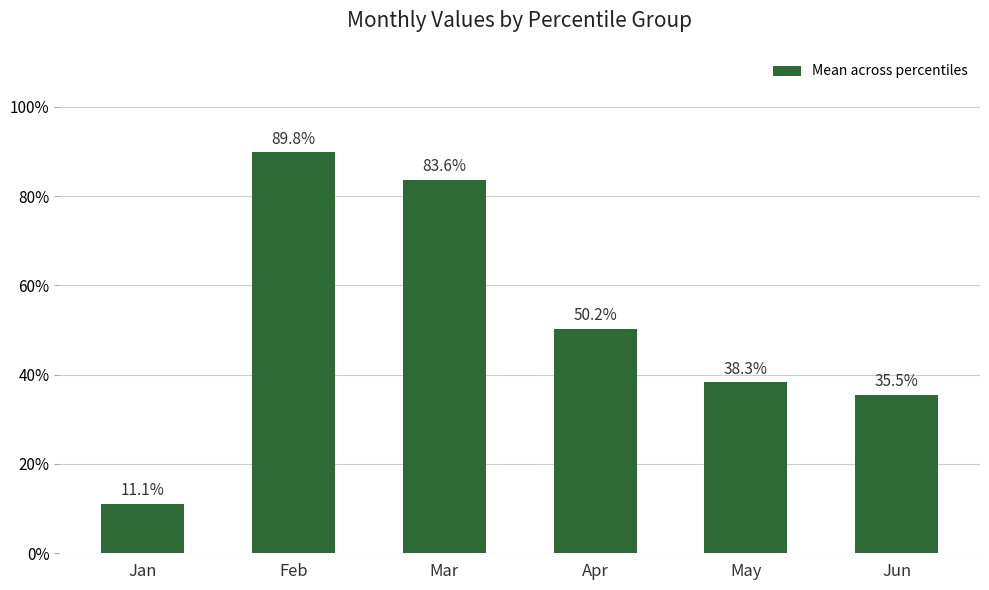

The chart shows a value of 0.6 at May. True or false?

False